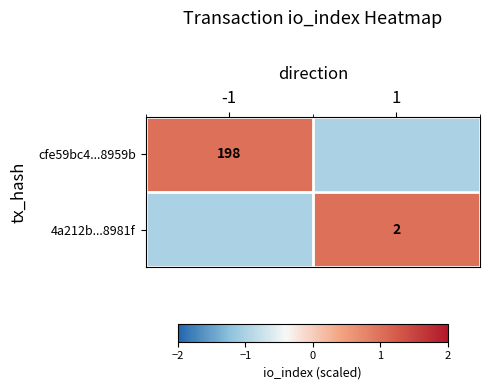

The value of 4a212b...8981f at 1 is 2. True or false?

True